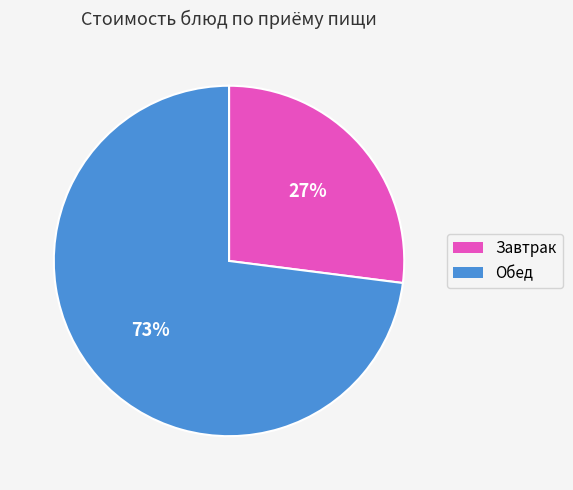

To the nearest percent, what is the average slice percentage?

50%